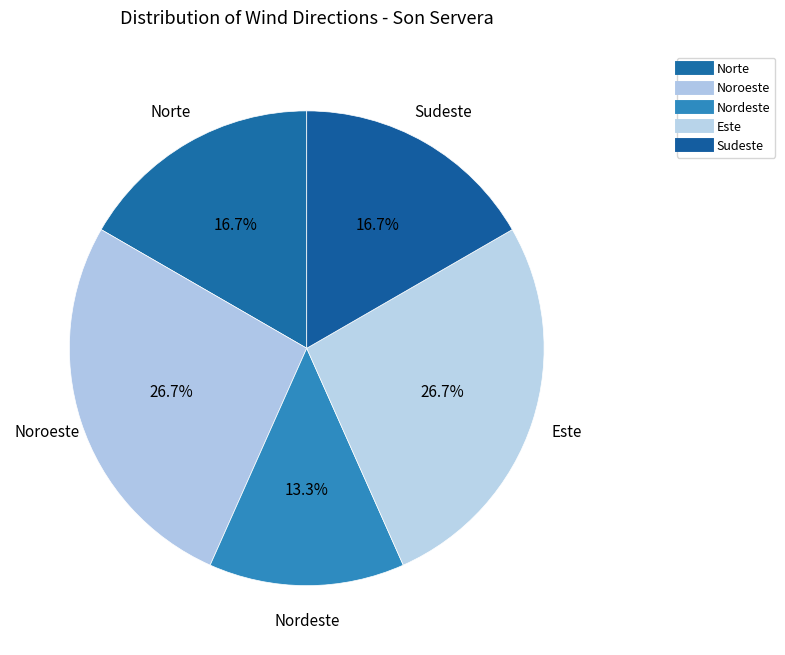

Rank the categories by value from lowest to highest.

Nordeste, Norte, Sudeste, Noroeste, Este